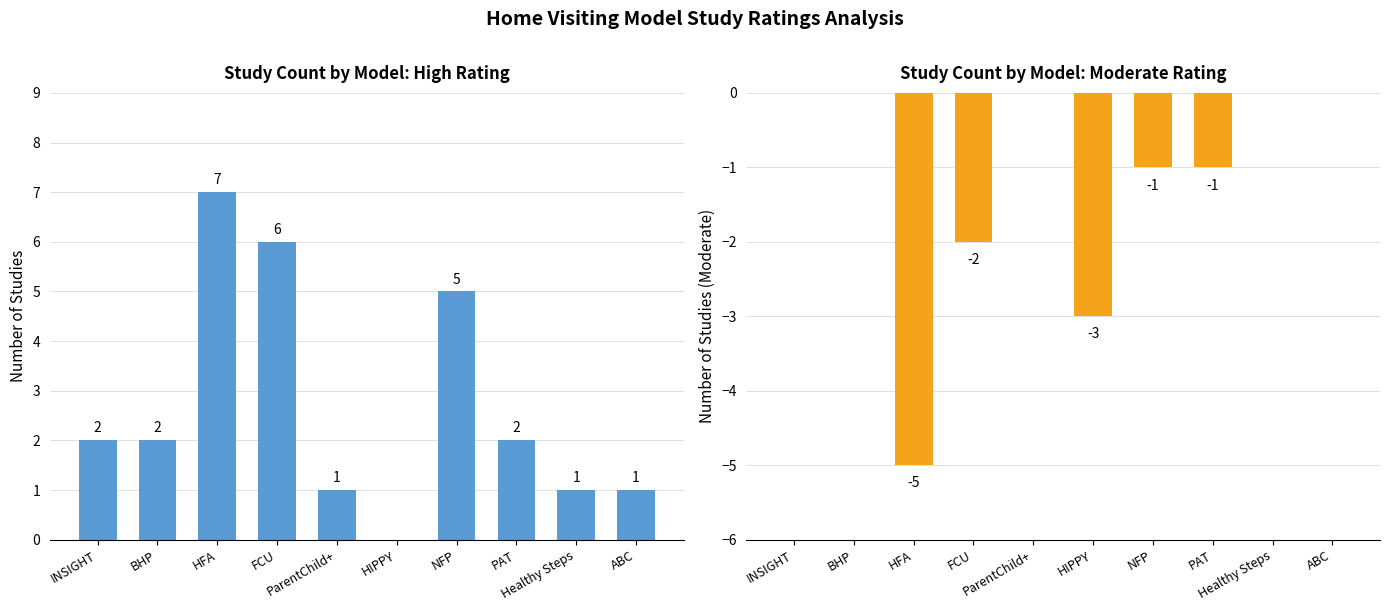

Reading right to left, list all the values displayed in this chart.

High: 1	1	2	5	0	1	6	7	2	2
Moderate: 0	0	-1	-1	-3	0	-2	-5	0	0